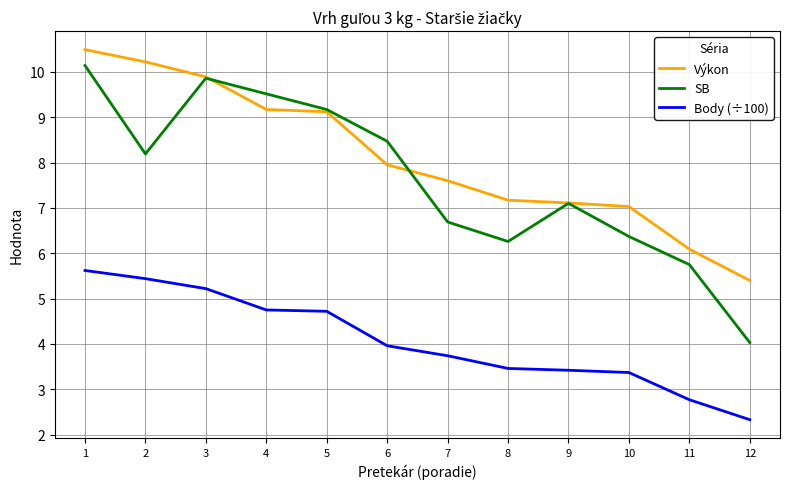

True or false: Body (÷100) and Výkon intersect in this chart.

False